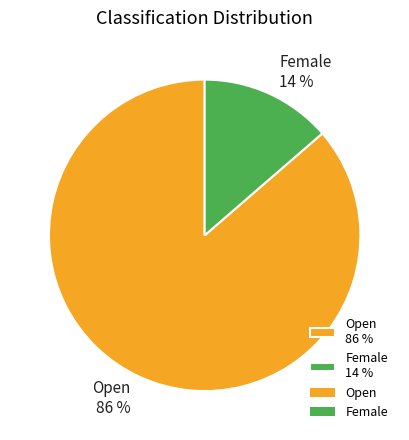

How many slices are in this pie chart?

2